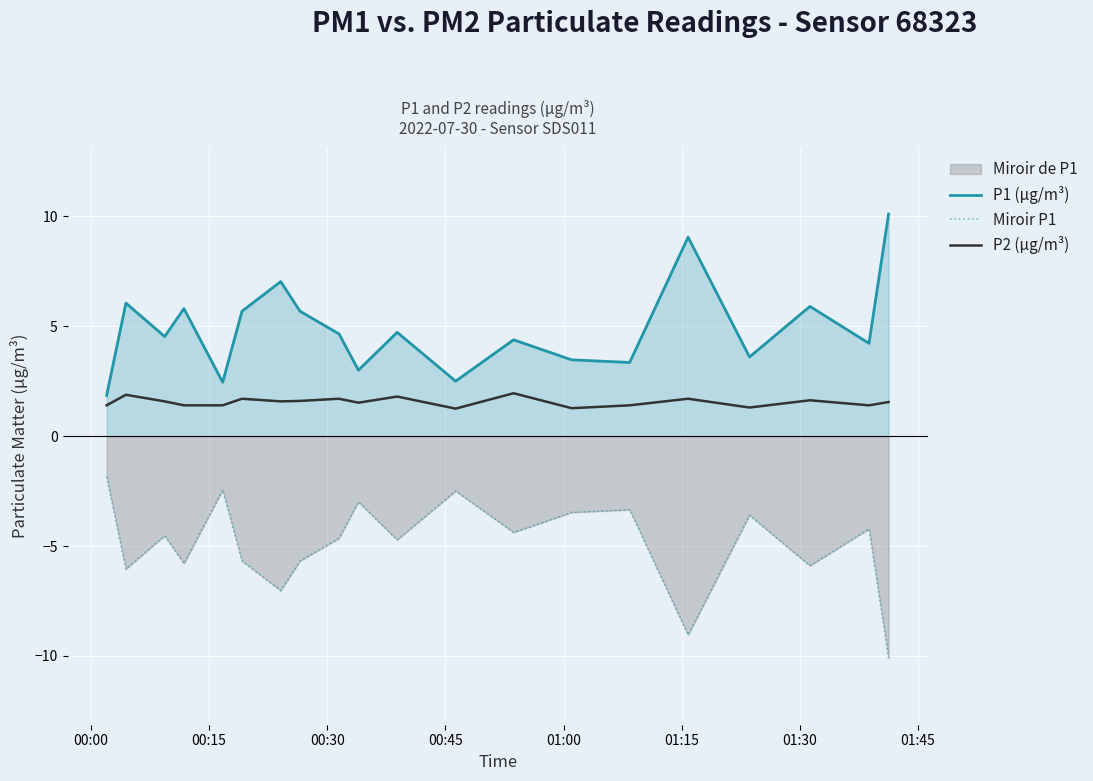

List the series in order of their overall mean, lowest first.

Miroir P1, P2 (µg/m³), P1 (µg/m³)